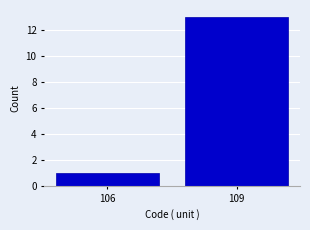

Reading left to right, extract all data points from this chart.

106=1	109=13